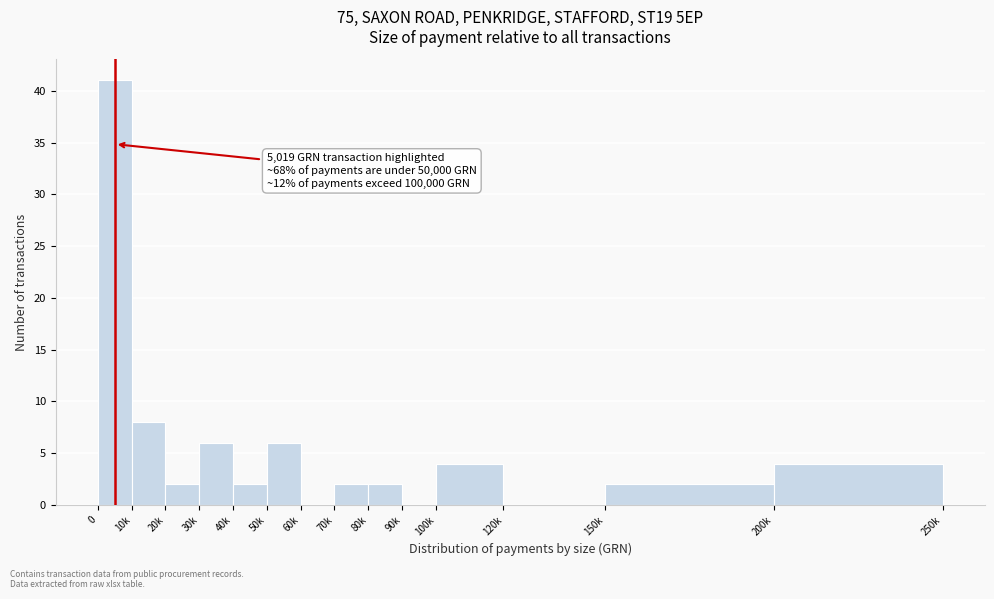

Reading left to right, extract all data points from this chart.

0=41	10k=8	20k=2	30k=6	40k=2	50k=6	60k=0	70k=2	80k=2	90k=0	100k=4	120k=0	150k=2	200k=4